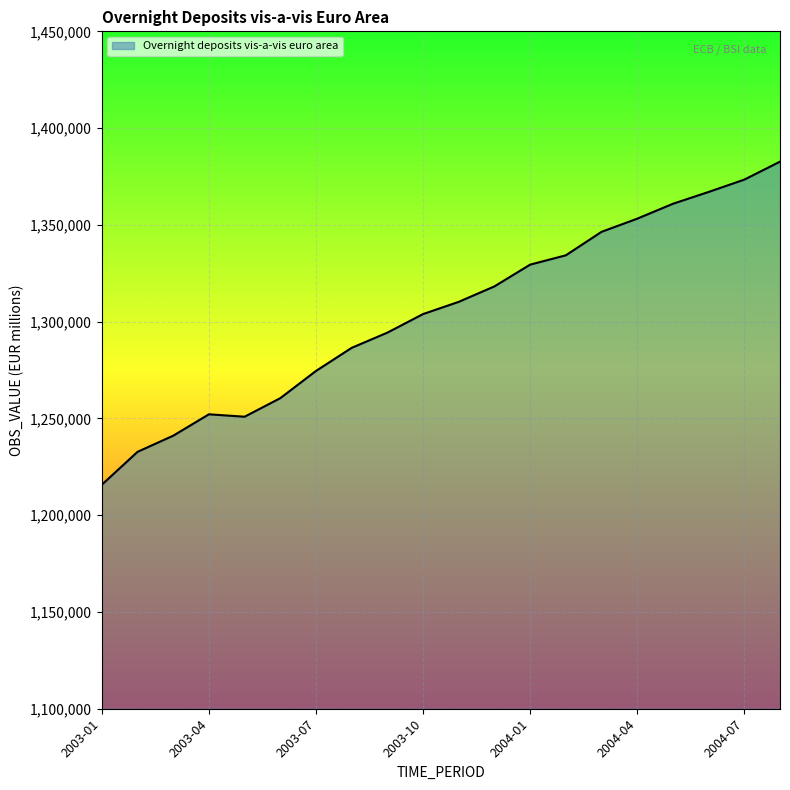

What is the difference between the maximum and minimum values?

166917